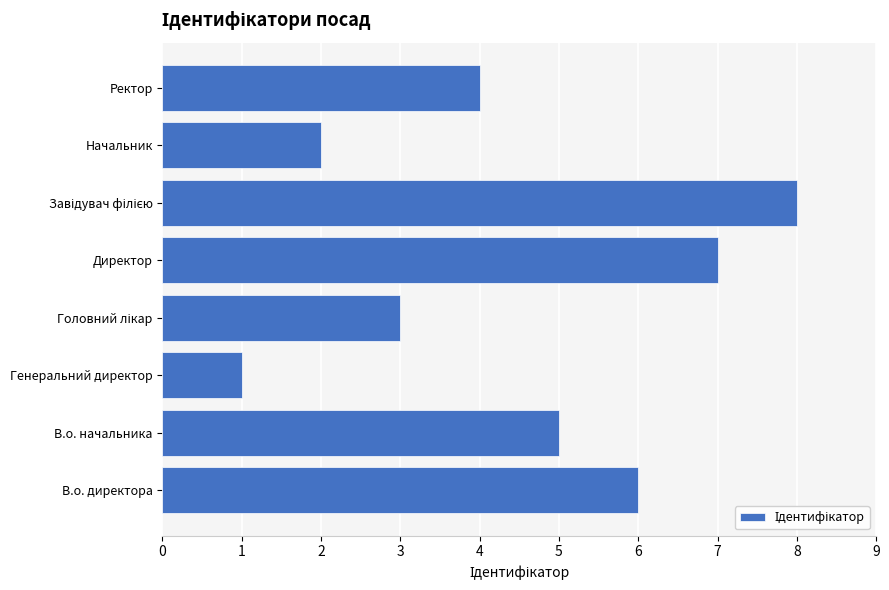

What is the change in value from Начальник to Ректор?

+2